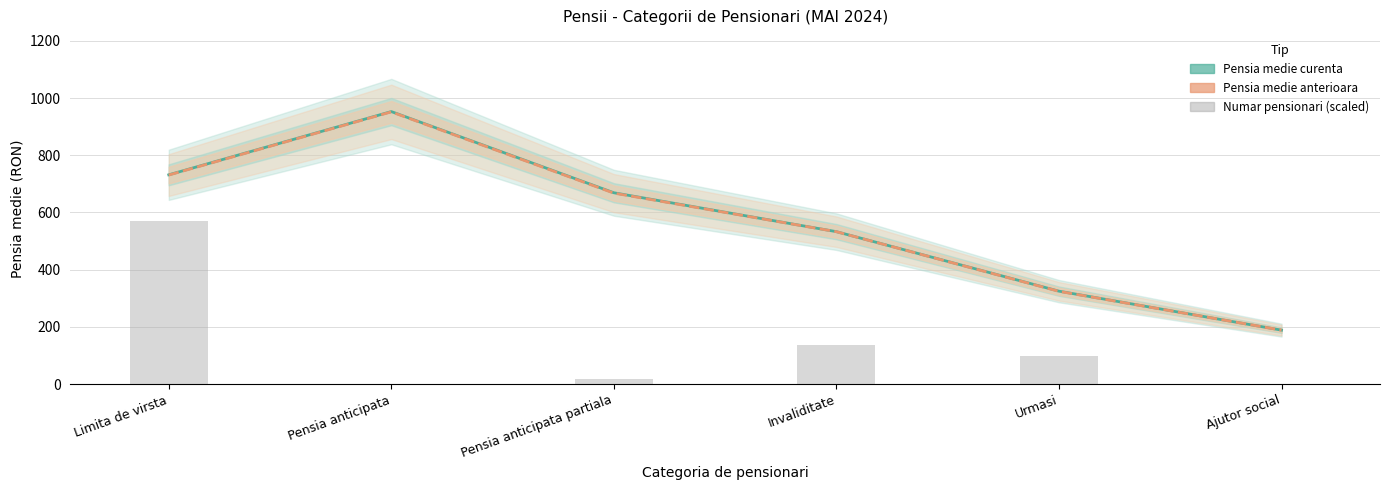

What is the maximum value for Numar pensionari (scaled)?

571.6